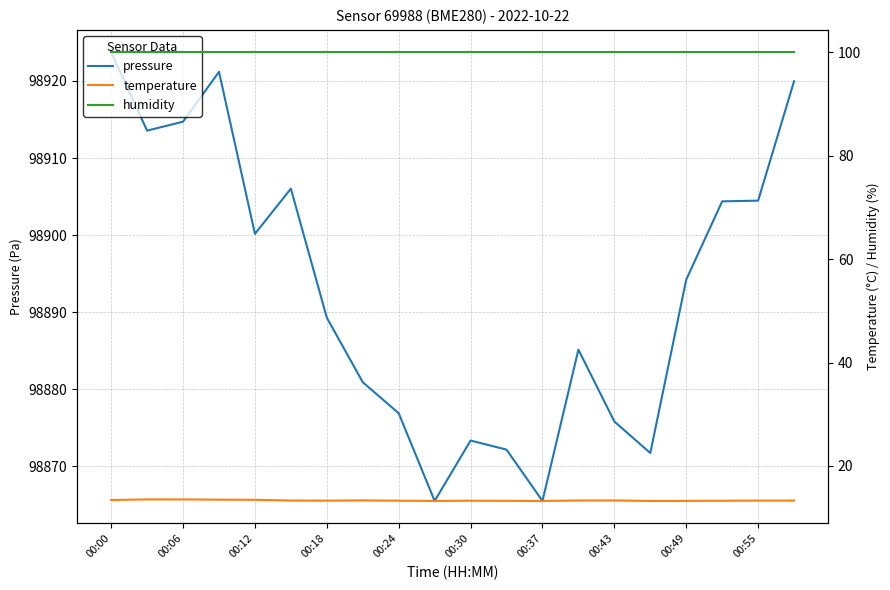

Which category has the highest value in the pressure series?

00:00